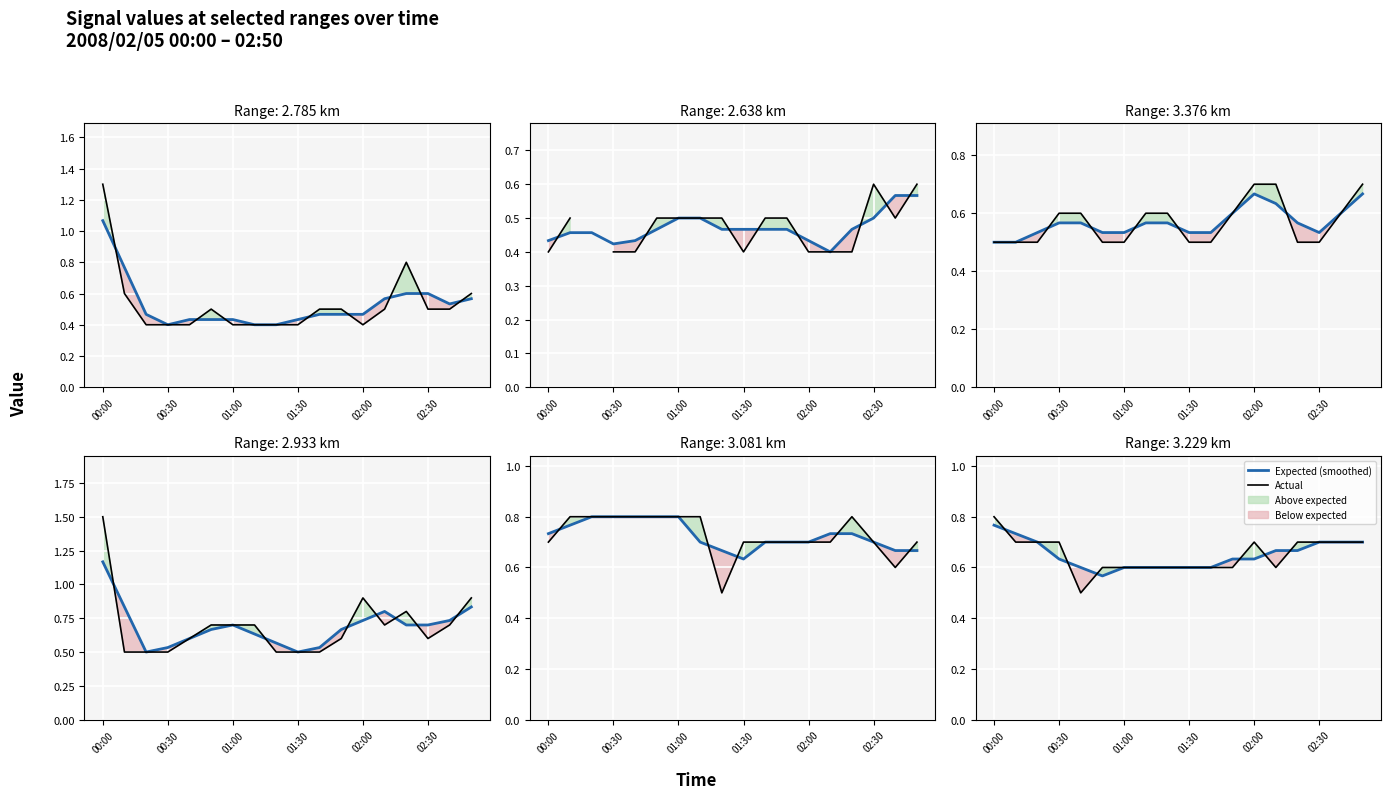

Which has a higher value, 13 or 7?

13